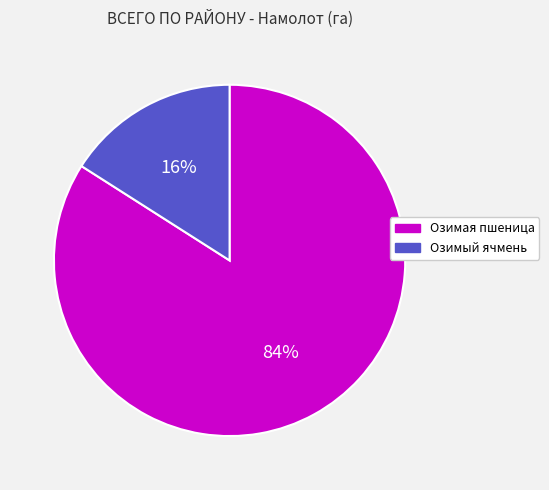

Do Озимая пшеница and Озимый ячмень together represent more than half of the pie?

Yes